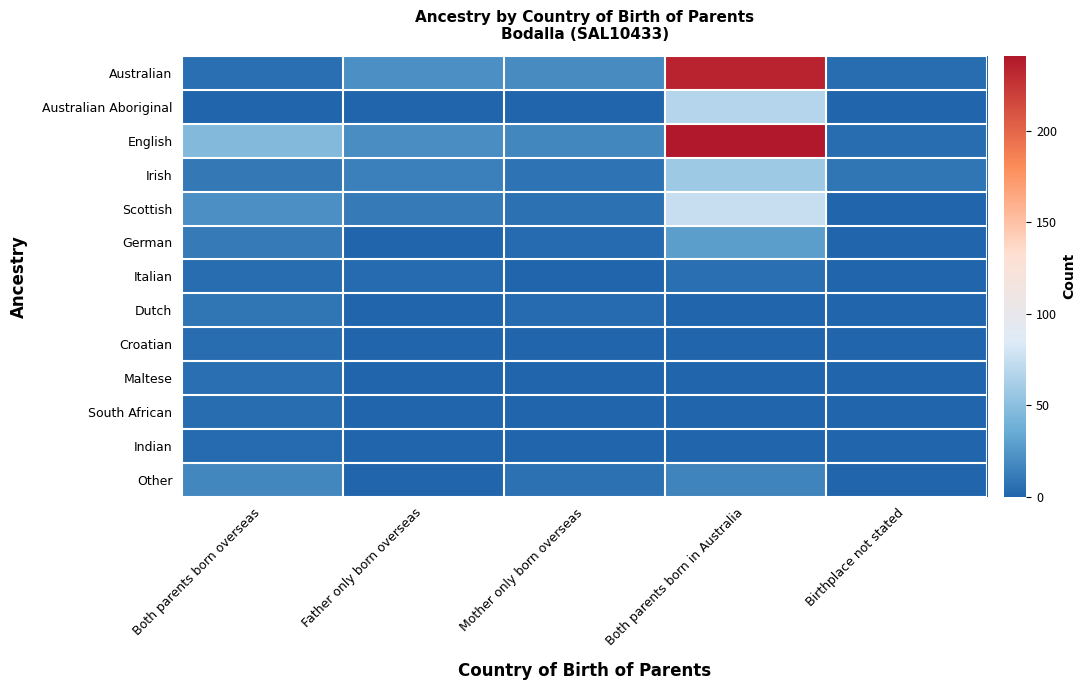

Reading right to left, transcribe all the data shown in this chart.

Australian: Birthplace not stated=4	Both parents born in Australia=235	Mother only born overseas=19	Father only born overseas=21	Both parents born overseas=5
Australian Aboriginal: Birthplace not stated=0	Both parents born in Australia=67	Mother only born overseas=0	Father only born overseas=0	Both parents born overseas=0
English: Birthplace not stated=4	Both parents born in Australia=241	Mother only born overseas=17	Father only born overseas=20	Both parents born overseas=47
Irish: Birthplace not stated=8	Both parents born in Australia=58	Mother only born overseas=7	Father only born overseas=14	Both parents born overseas=10
Scottish: Birthplace not stated=0	Both parents born in Australia=75	Mother only born overseas=6	Father only born overseas=11	Both parents born overseas=21
German: Birthplace not stated=0	Both parents born in Australia=29	Mother only born overseas=3	Father only born overseas=0	Both parents born overseas=11
Italian: Birthplace not stated=0	Both parents born in Australia=5	Mother only born overseas=0	Father only born overseas=3	Both parents born overseas=4
Dutch: Birthplace not stated=0	Both parents born in Australia=0	Mother only born overseas=3	Father only born overseas=0	Both parents born overseas=8
Croatian: Birthplace not stated=0	Both parents born in Australia=0	Mother only born overseas=0	Father only born overseas=0	Both parents born overseas=4
Maltese: Birthplace not stated=0	Both parents born in Australia=0	Mother only born overseas=0	Father only born overseas=0	Both parents born overseas=5
South African: Birthplace not stated=0	Both parents born in Australia=0	Mother only born overseas=0	Father only born overseas=0	Both parents born overseas=4
Indian: Birthplace not stated=0	Both parents born in Australia=0	Mother only born overseas=0	Father only born overseas=0	Both parents born overseas=3
Other: Birthplace not stated=0	Both parents born in Australia=16	Mother only born overseas=6	Father only born overseas=0	Both parents born overseas=17